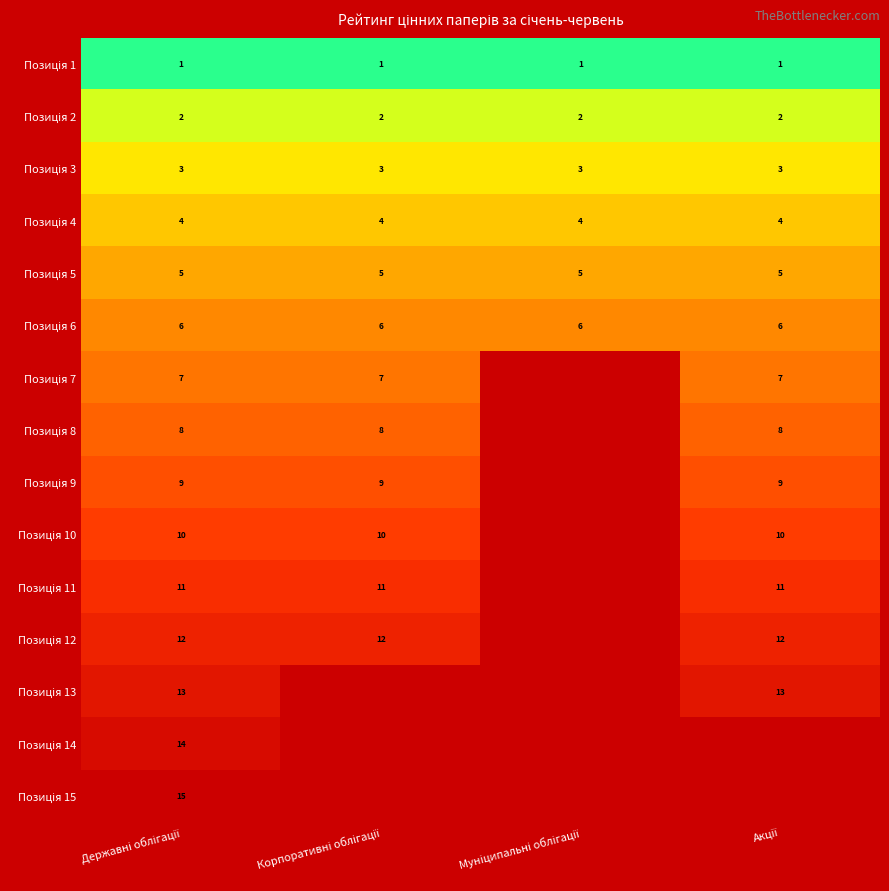

How many distinct data groups are displayed?

15